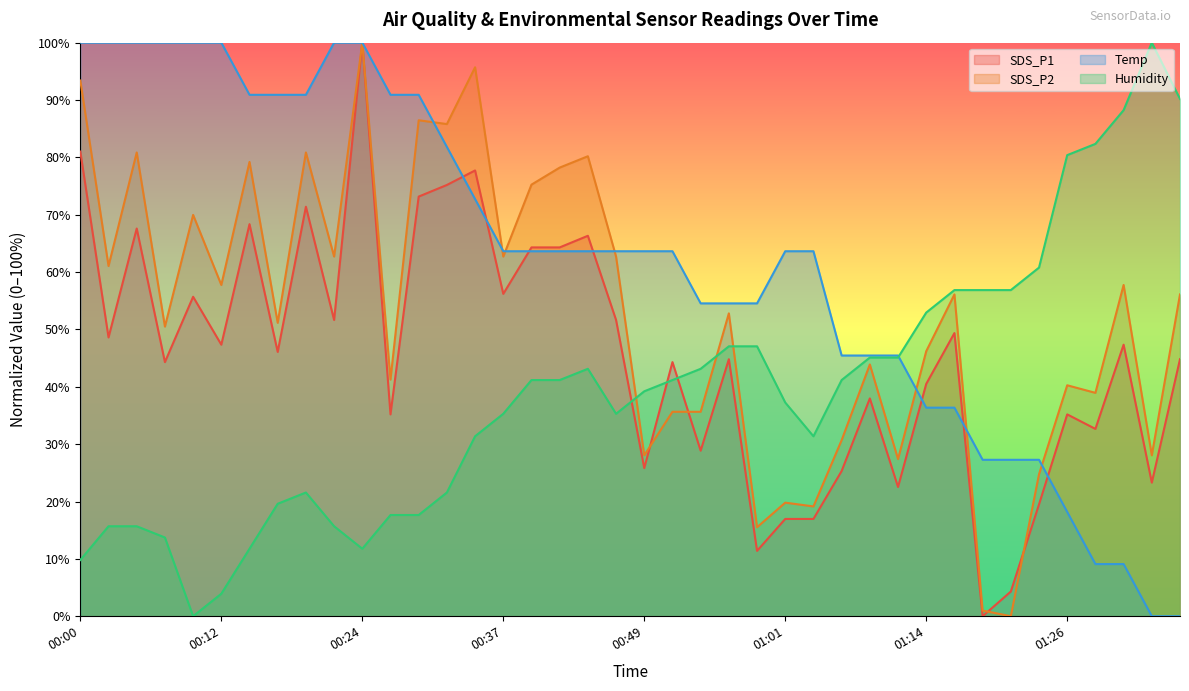

Where is Humidity nearest to the value 50?

00:56